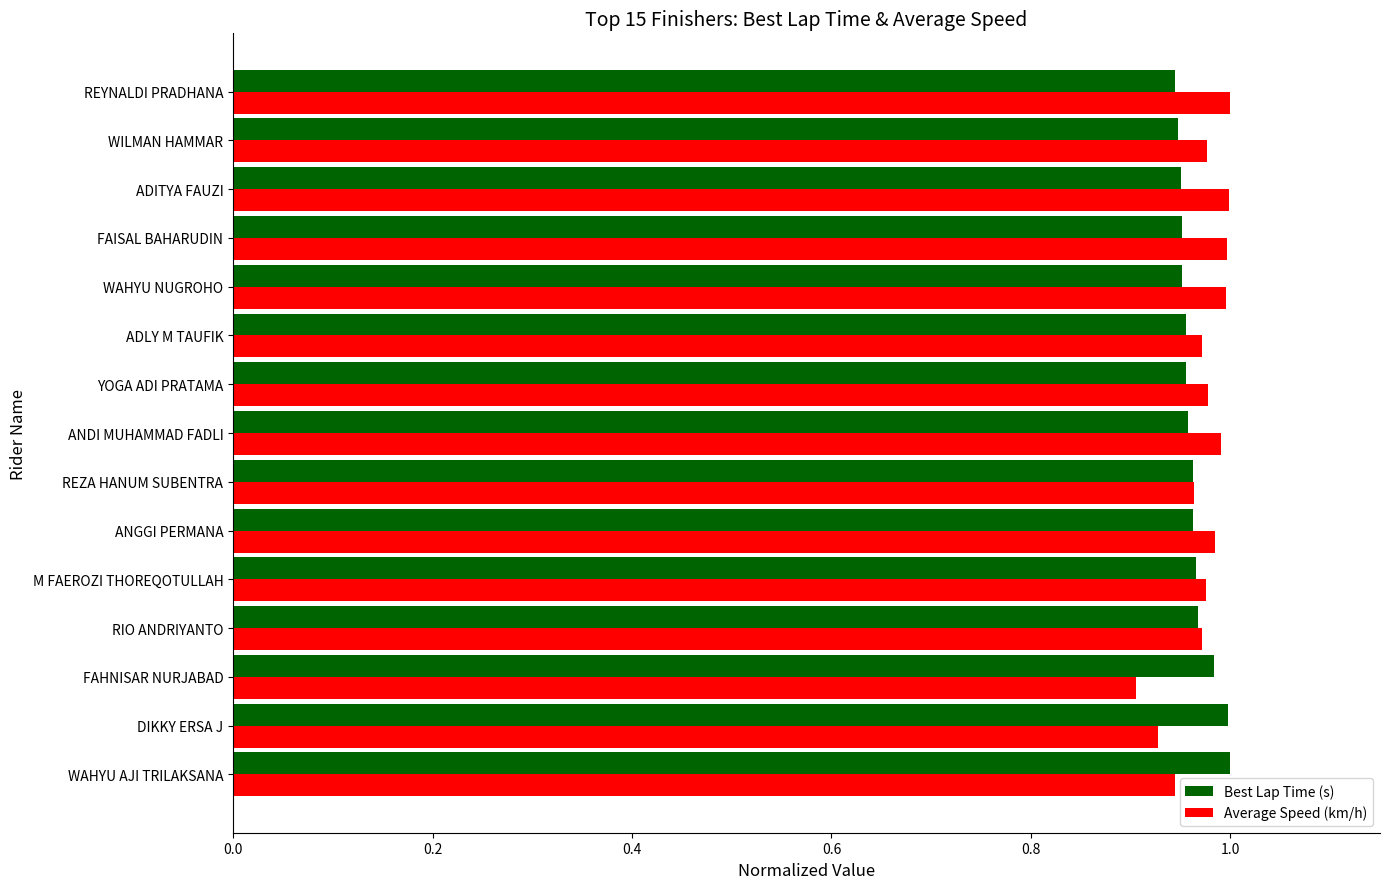

What is the sum of the Best Lap Time (s) values at ADLY M TAUFIK and FAHNISAR NURJABAD?

1.9